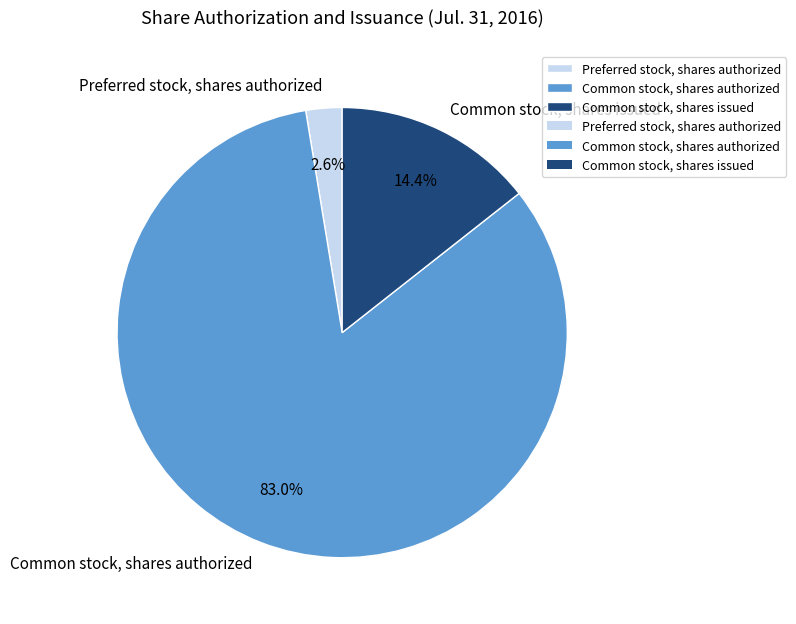

Rank the categories by value from highest to lowest.

Common stock, shares authorized, Common stock, shares issued, Preferred stock, shares authorized